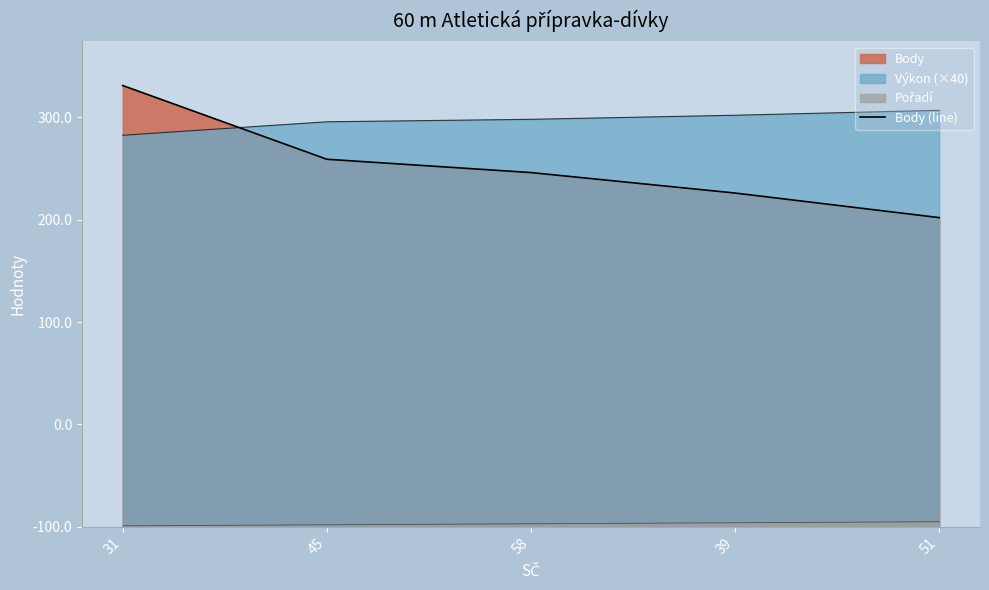

List the labels in order of value, smallest first.

51, 39, 58, 45, 31